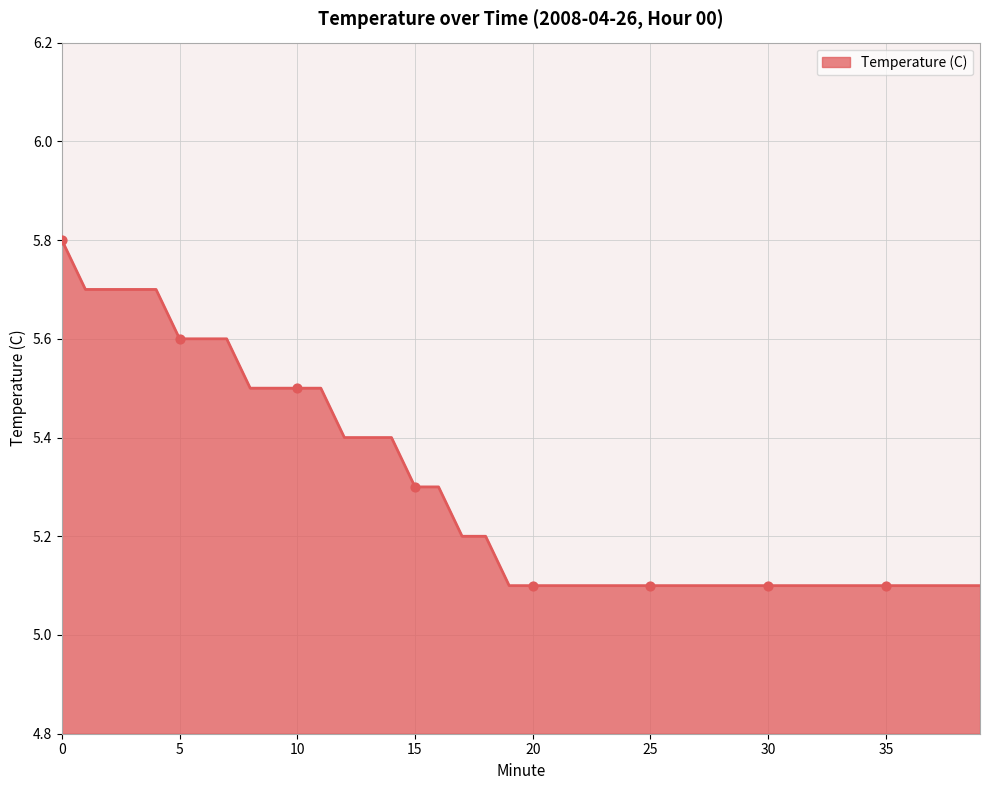

What is the smallest value displayed?

5.1